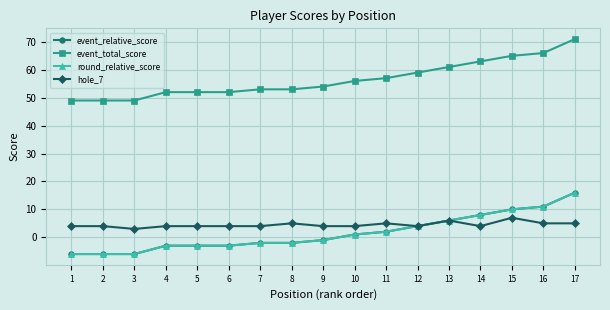

True or false: round_relative_score has a value of -1 at 7.

False